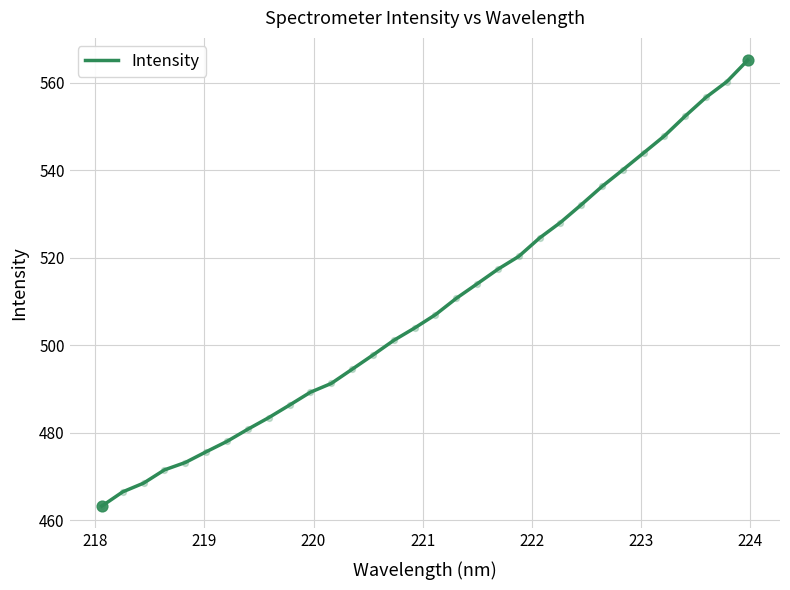

What is the maximum value shown in the chart?

565.1